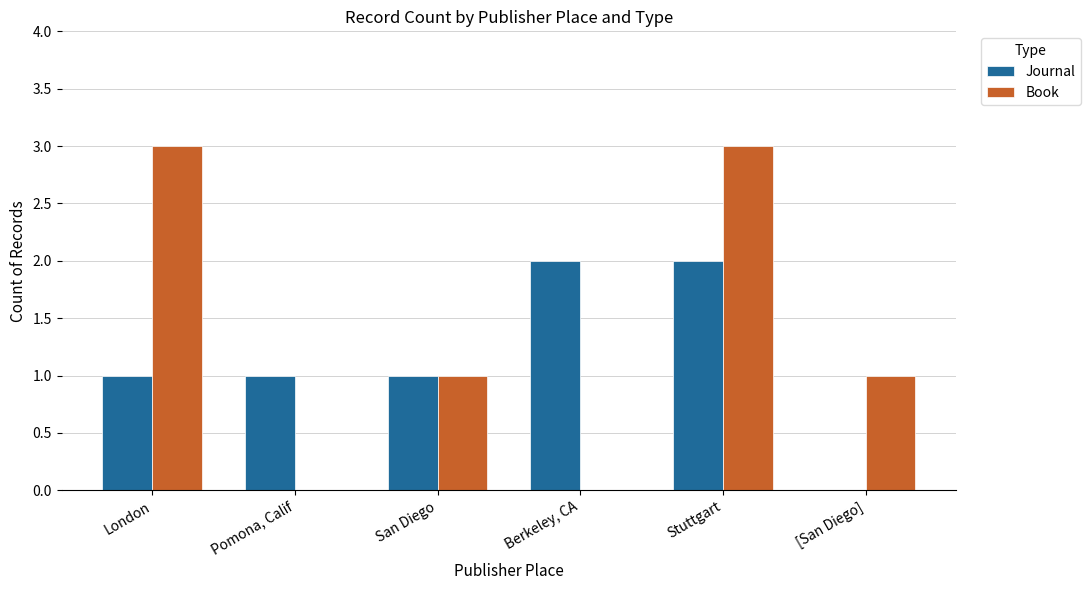

At which category is the sum across all series the highest?

Stuttgart